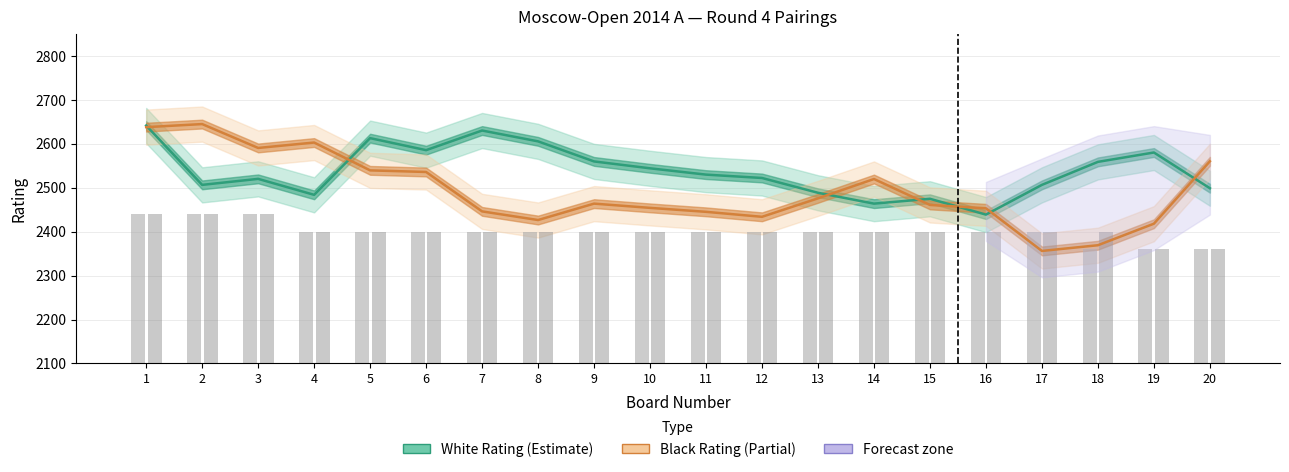

Are the bars horizontal?

No